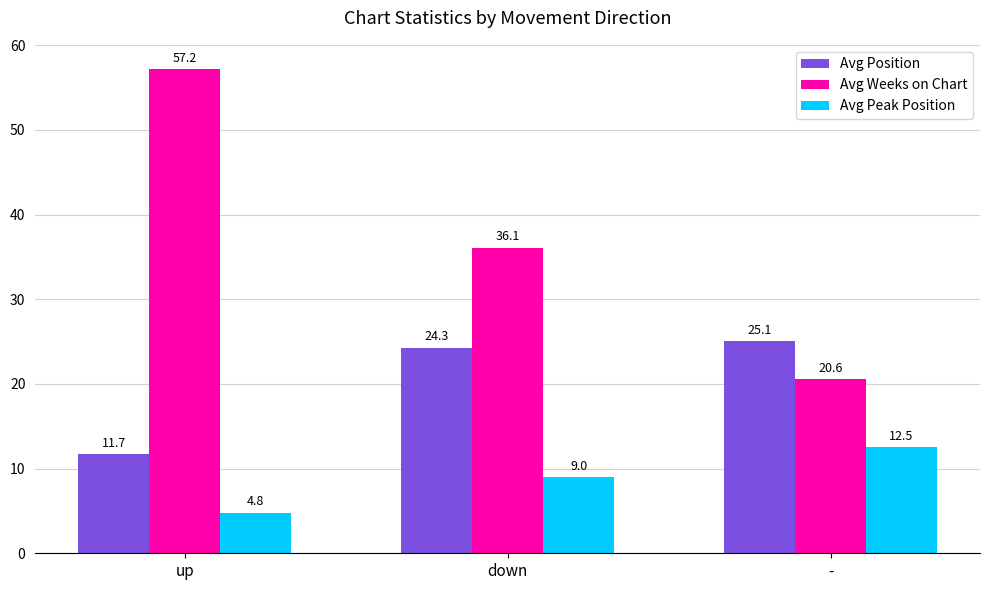

What is the approximate value of Avg Weeks on Chart at down?

36.1